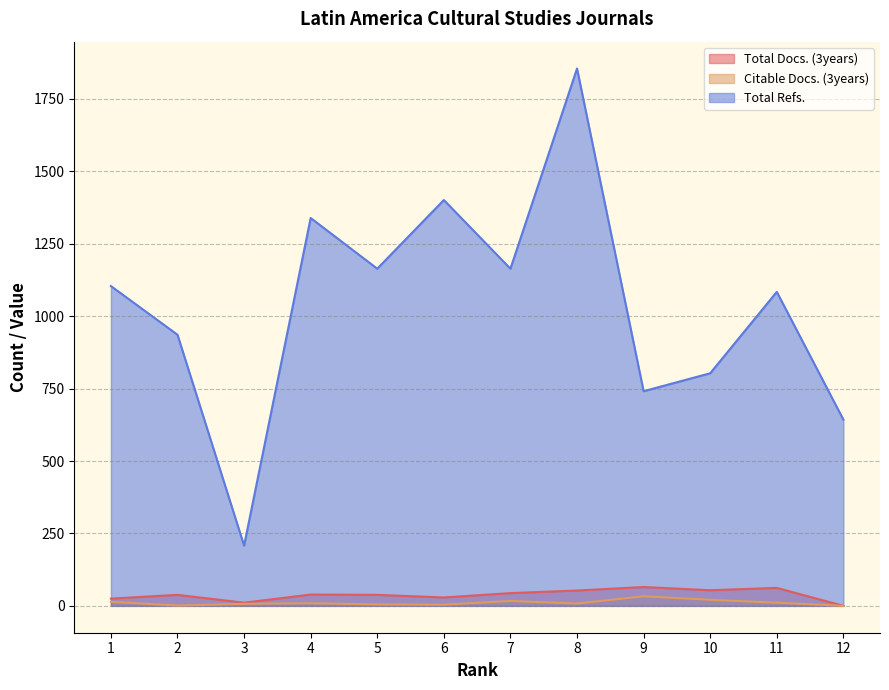

Which series has the largest range (max minus min)?

Total Refs.